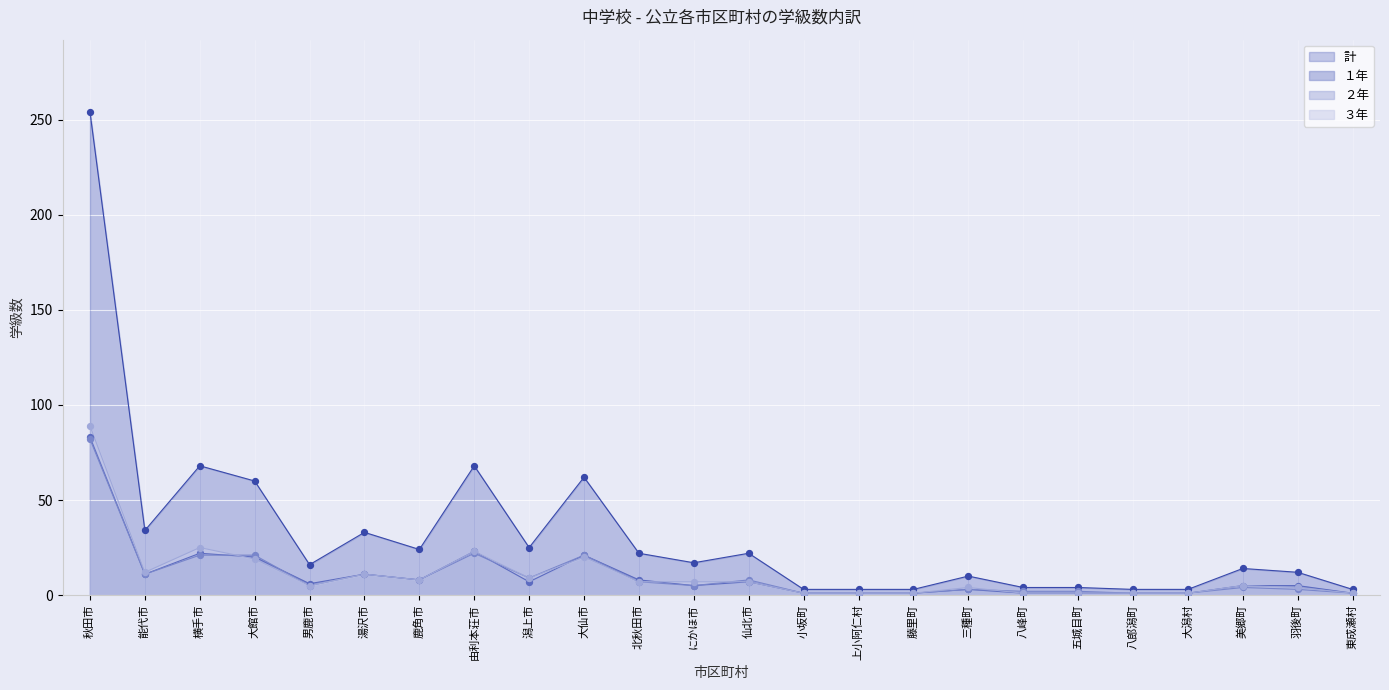

Which series contains the highest Y value?

計